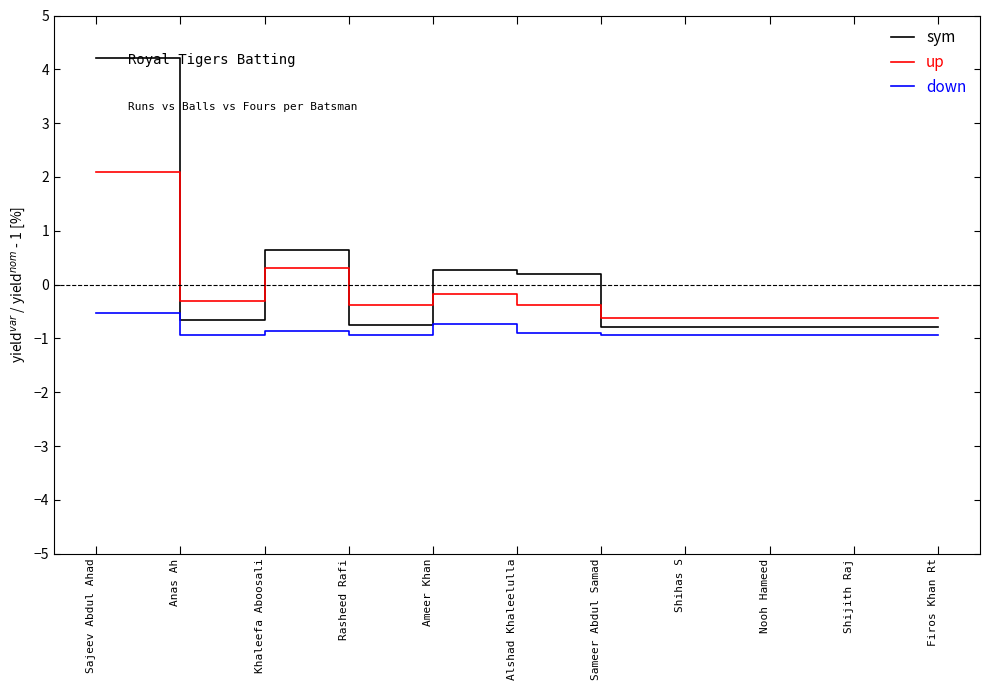

What position from the right is Sameer Abdul Samad?

5